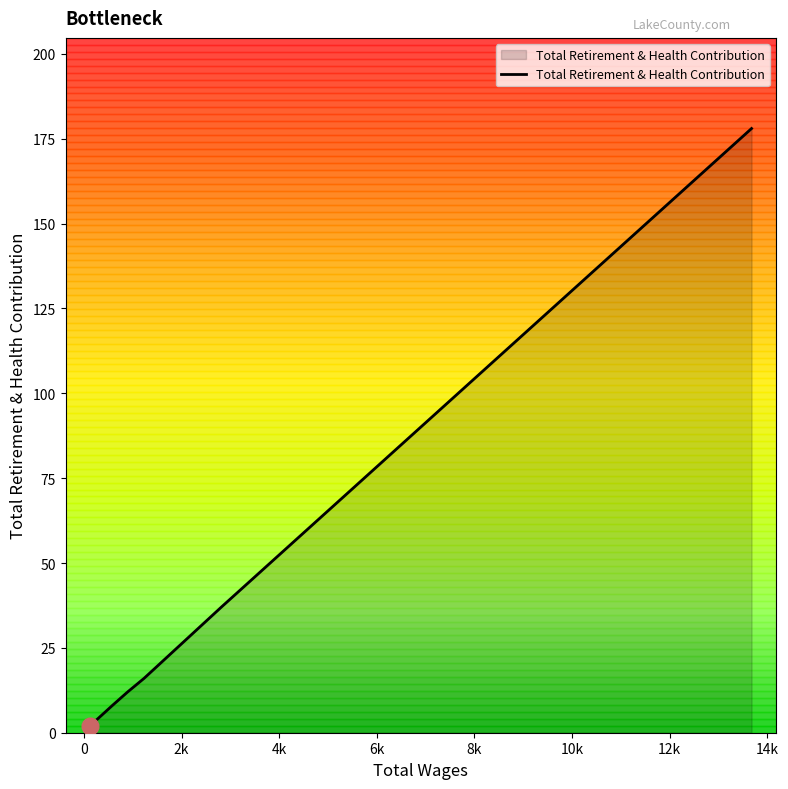

True or false: there are more than 2 points higher than both neighbors.

False